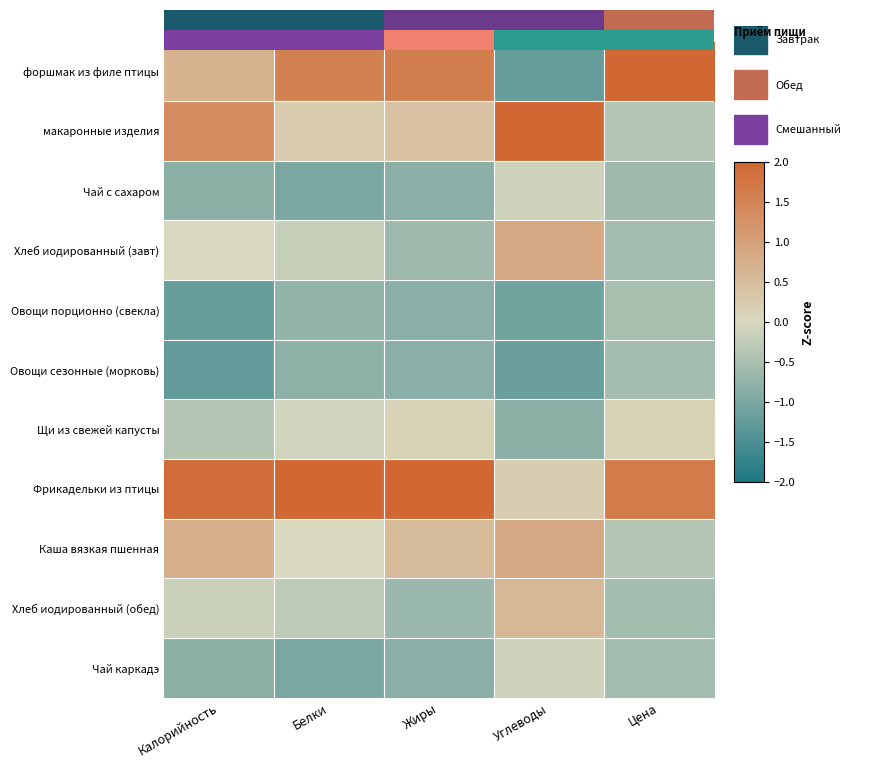

What is the difference between the second highest and minimum values in the Хлеб иодированный (обед) series?

0.5